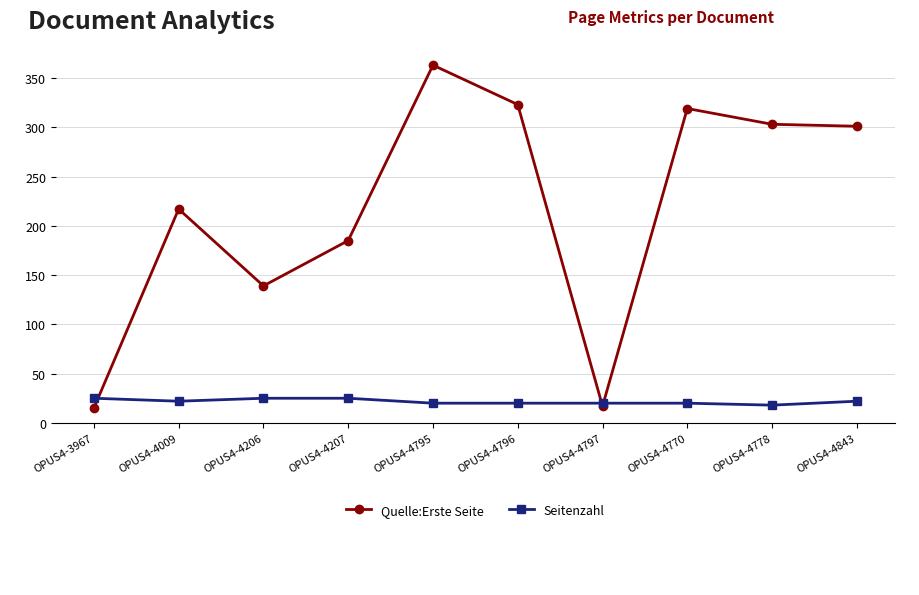

Reading right to left, extract all data points from this chart.

Quelle:Erste Seite: OPUS4-4843=301	OPUS4-4778=303	OPUS4-4770=319	OPUS4-4797=17	OPUS4-4796=323	OPUS4-4795=363	OPUS4-4207=185	OPUS4-4206=139	OPUS4-4009=217	OPUS4-3967=15
Seitenzahl: OPUS4-4843=22	OPUS4-4778=18	OPUS4-4770=20	OPUS4-4797=20	OPUS4-4796=20	OPUS4-4795=20	OPUS4-4207=25	OPUS4-4206=25	OPUS4-4009=22	OPUS4-3967=25